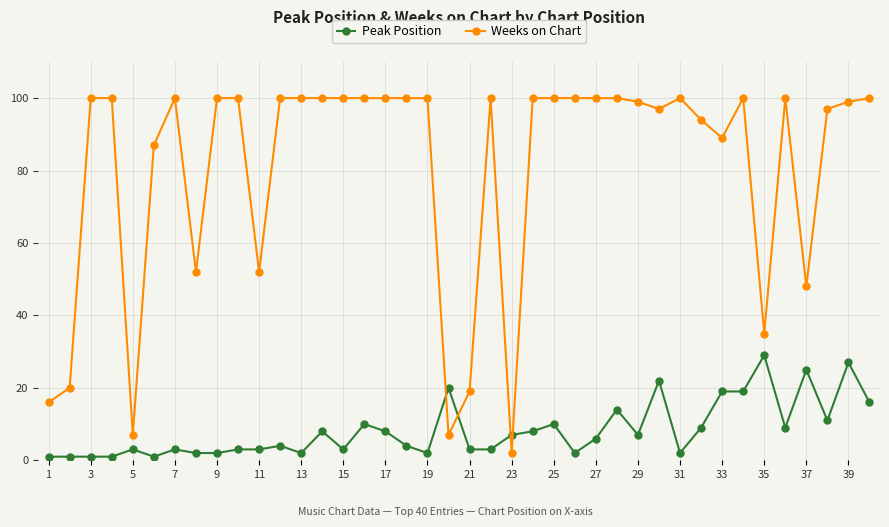

True or false: Peak Position has more than 0 interior local peaks.

True